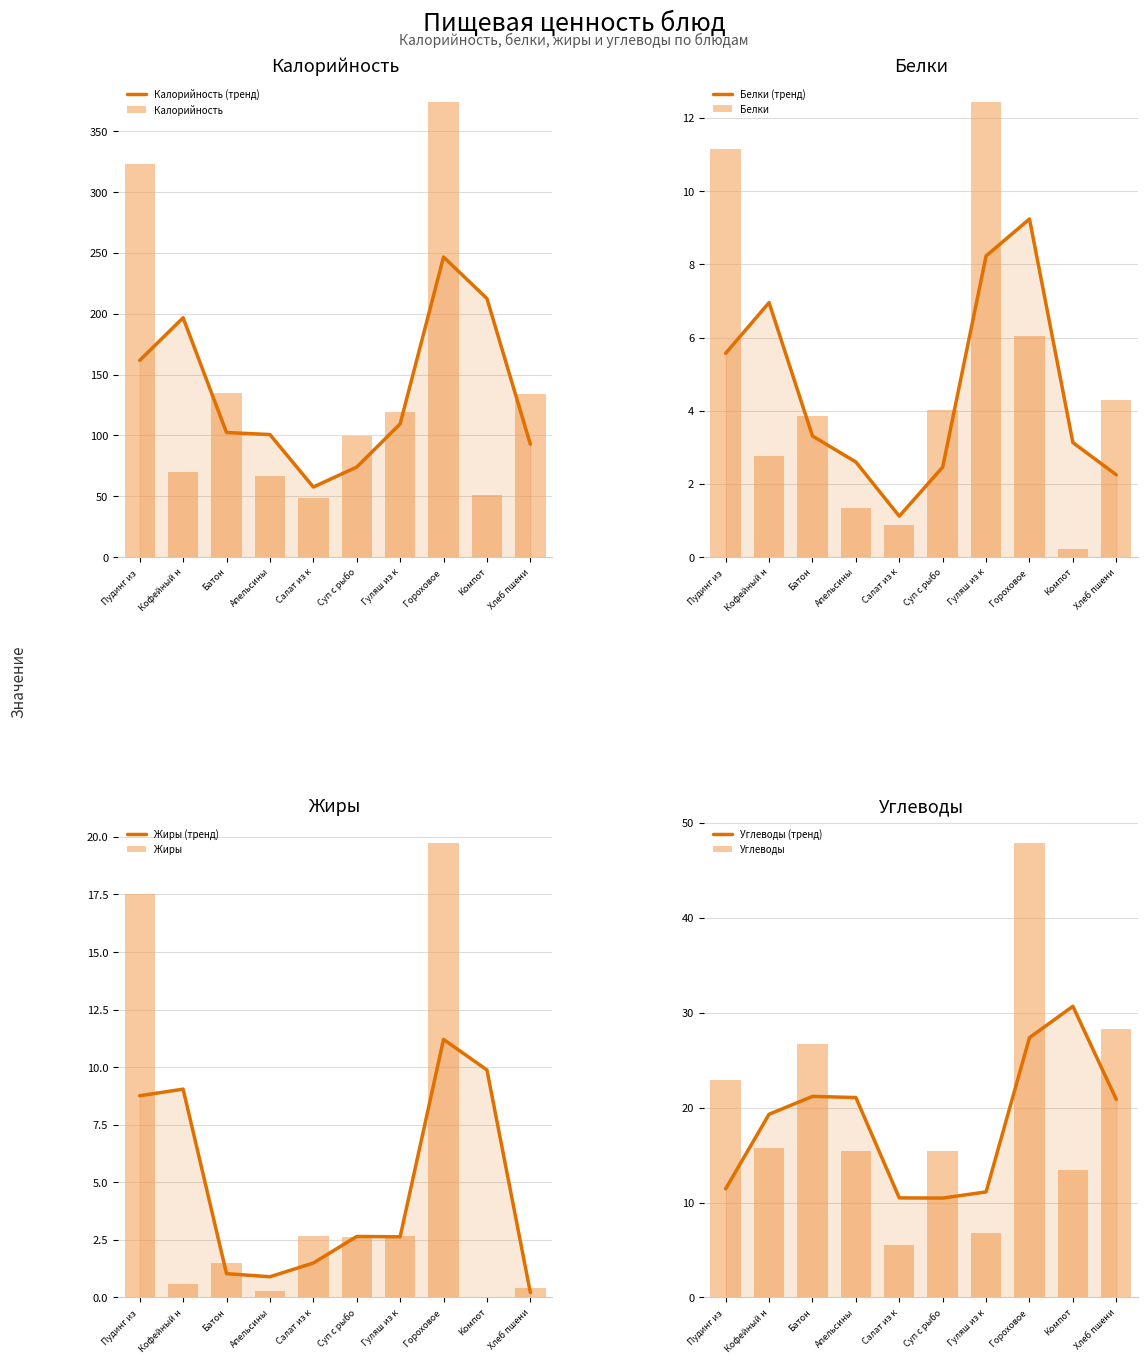

Does the chart contain stacked bars?

No